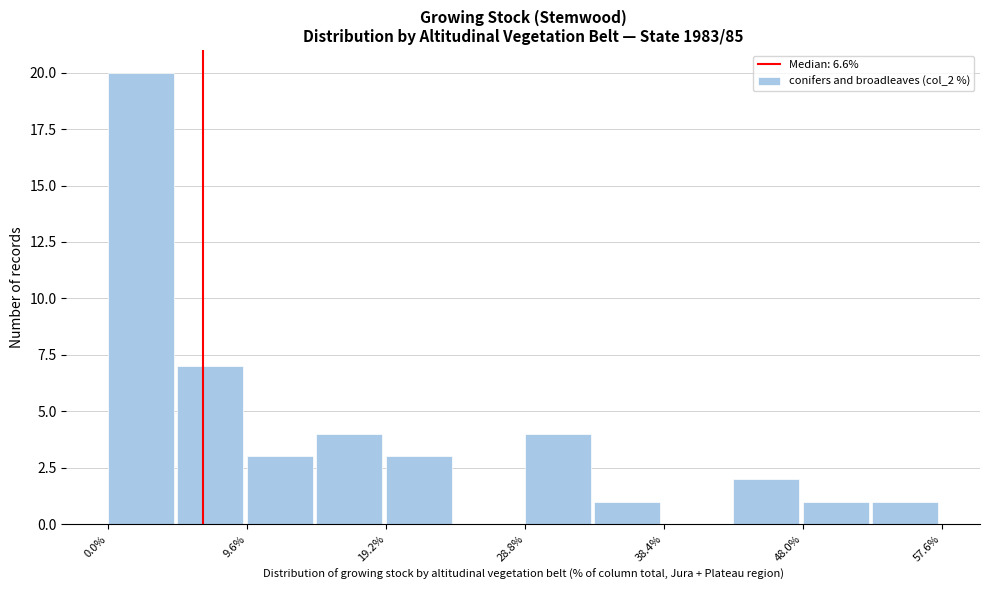

How tall is the bar that spans 33.6 to 38.4 on the x-axis? Neither the bar edges nor the heights are printed on the chart, so give them approximately, as read against the axes.

1